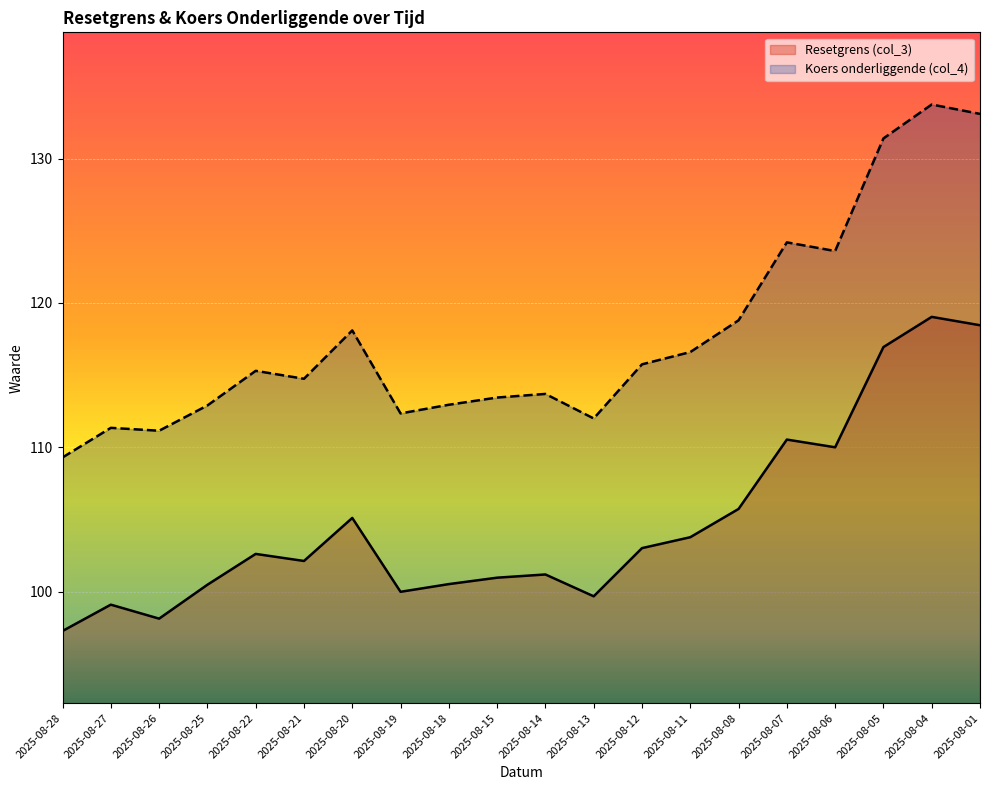

Between 2025-08-15 and 2025-08-06, which series saw the biggest shift?

Koers onderliggende (col_4)